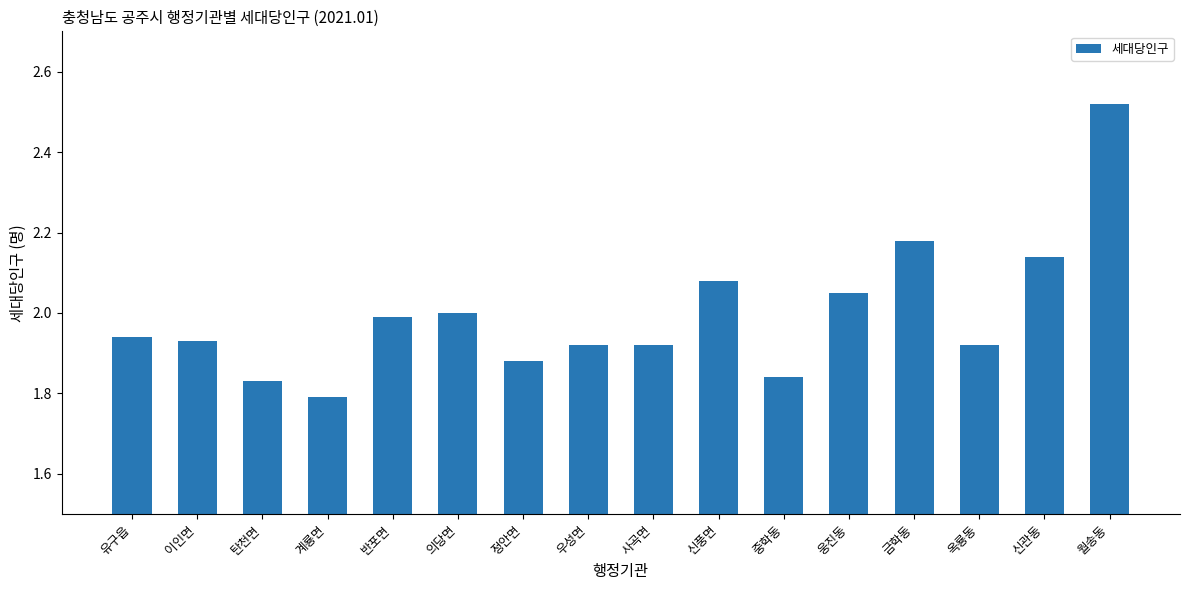

True or false: the data shows 1.1 at 계룡면.

False